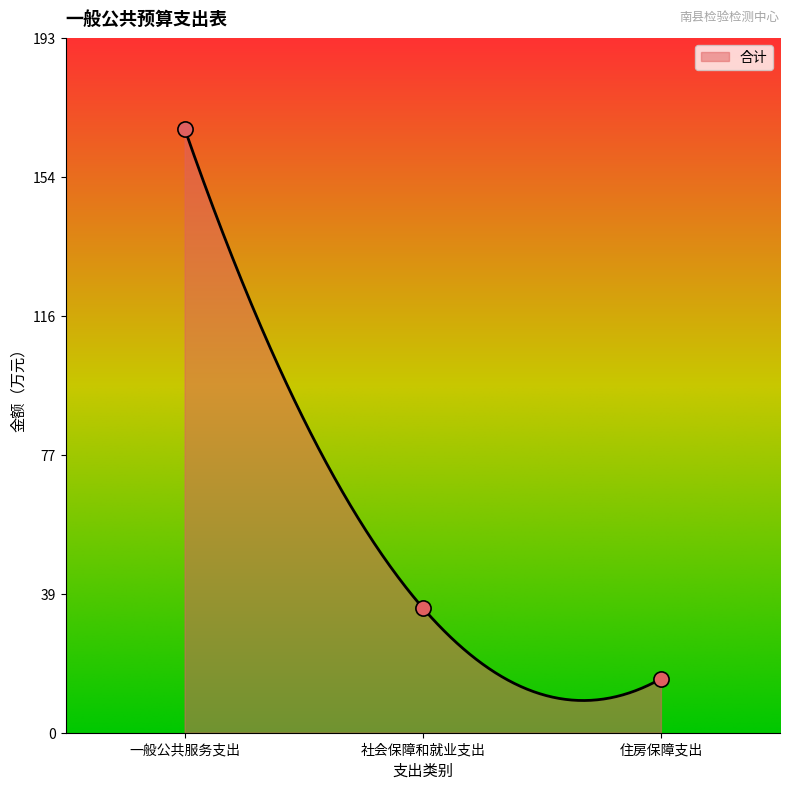

What is the change in value from 一般公共服务支出 to 住房保障支出?

-152.6